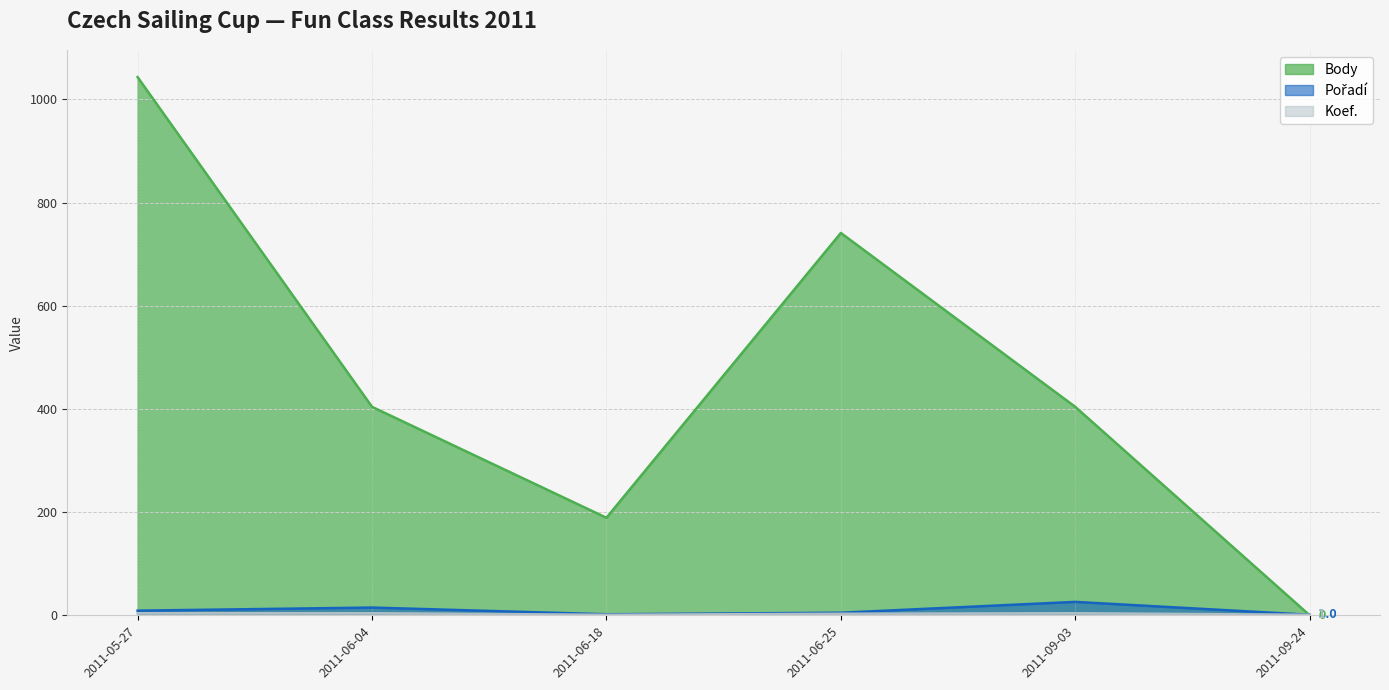

What is the difference between the maximum and minimum values in the Body series?

1043